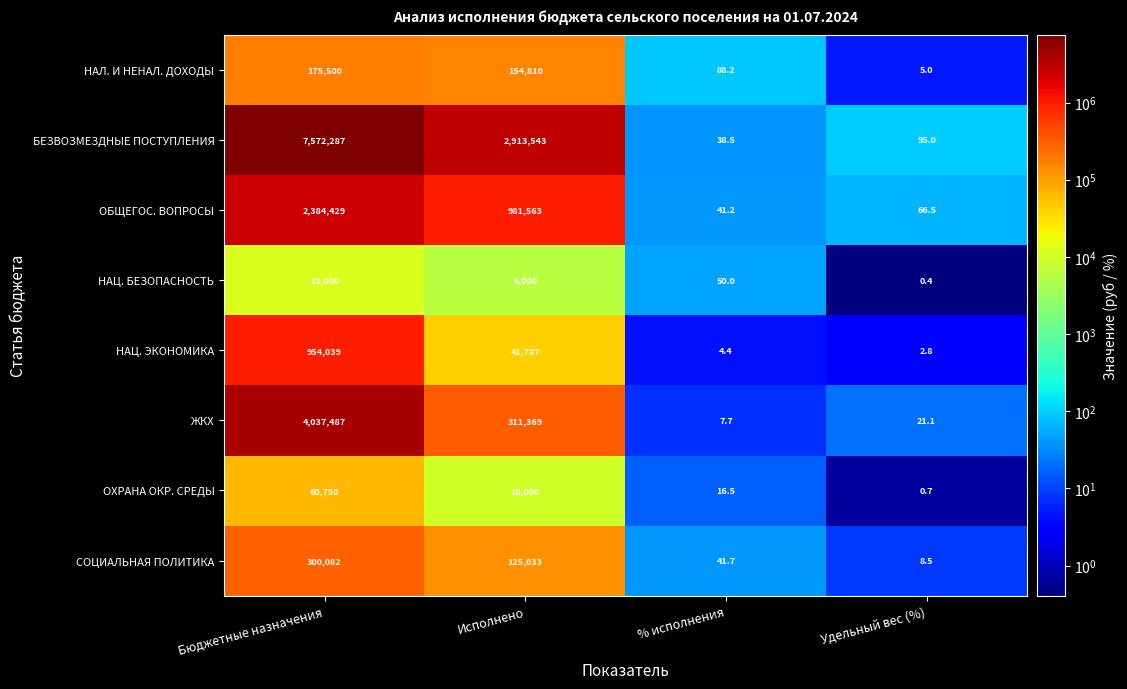

What is the difference between the highest and lowest values at Исполнено?

2907543.0